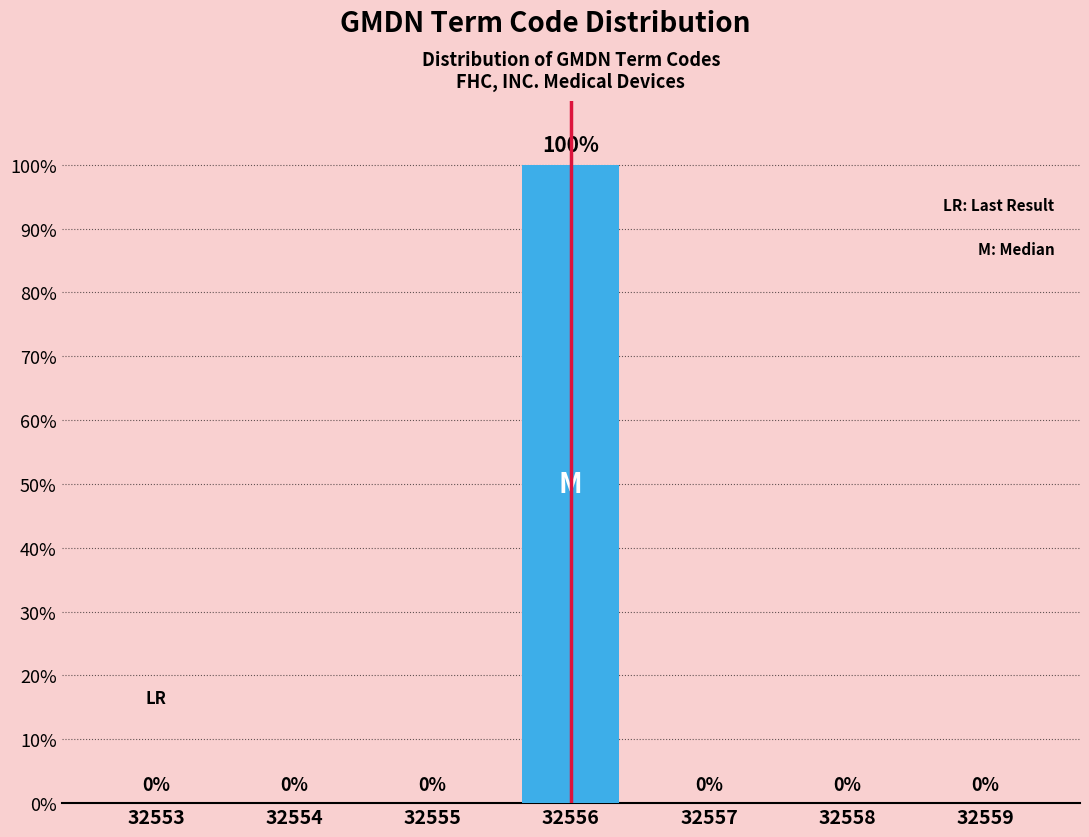

Reading left to right, what are all the values shown in this chart?

32553=0	32554=0	32555=0	32556=100	32557=0	32558=0	32559=0